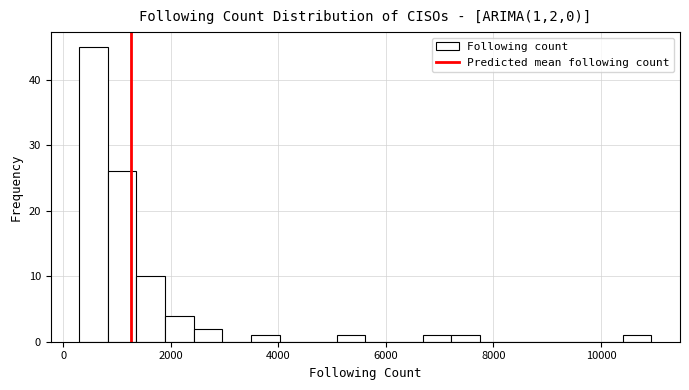

Read against the x-axis, roughly where is the centre of the tallest bar?

600